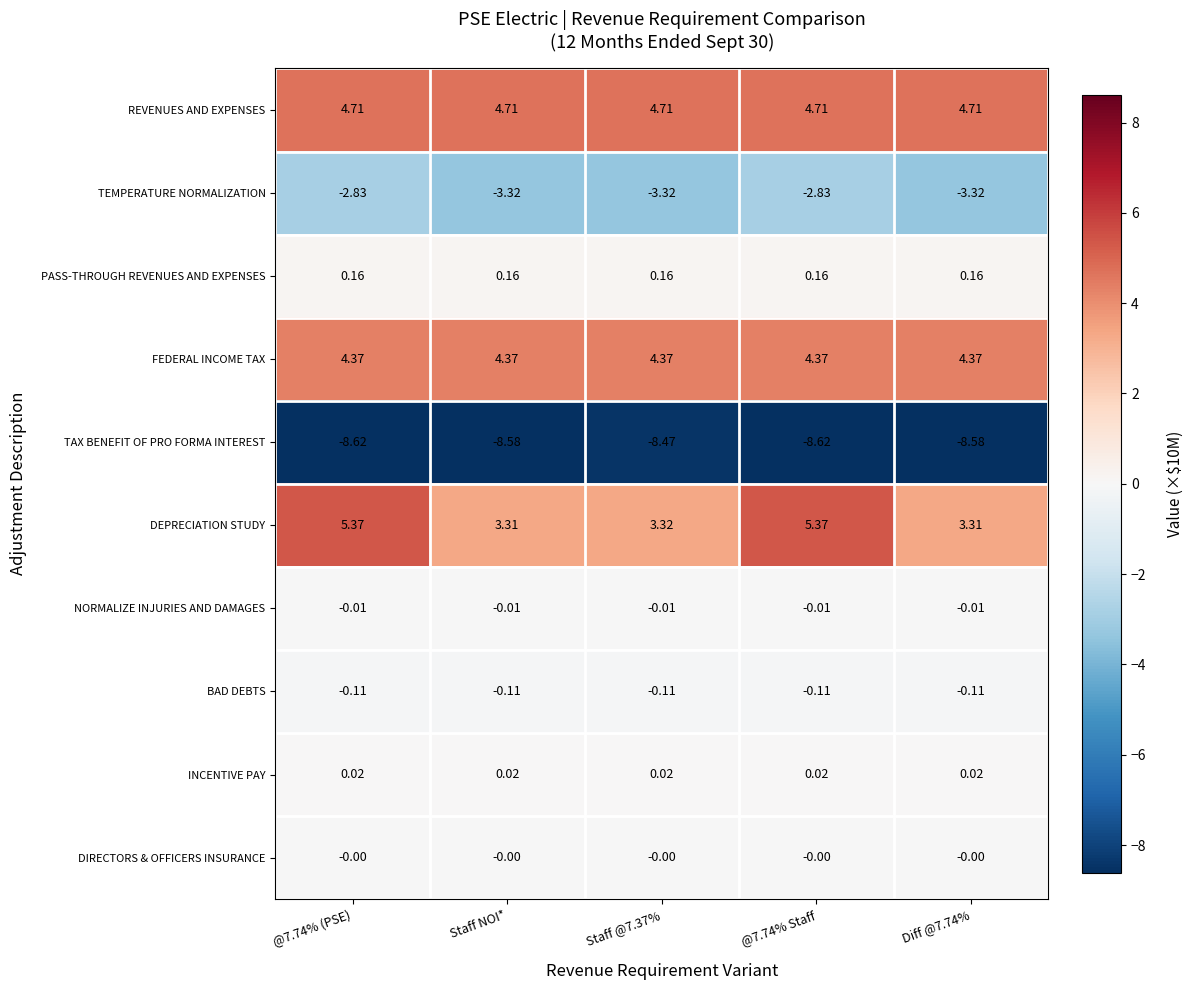

Count the number of data series in this chart.

10